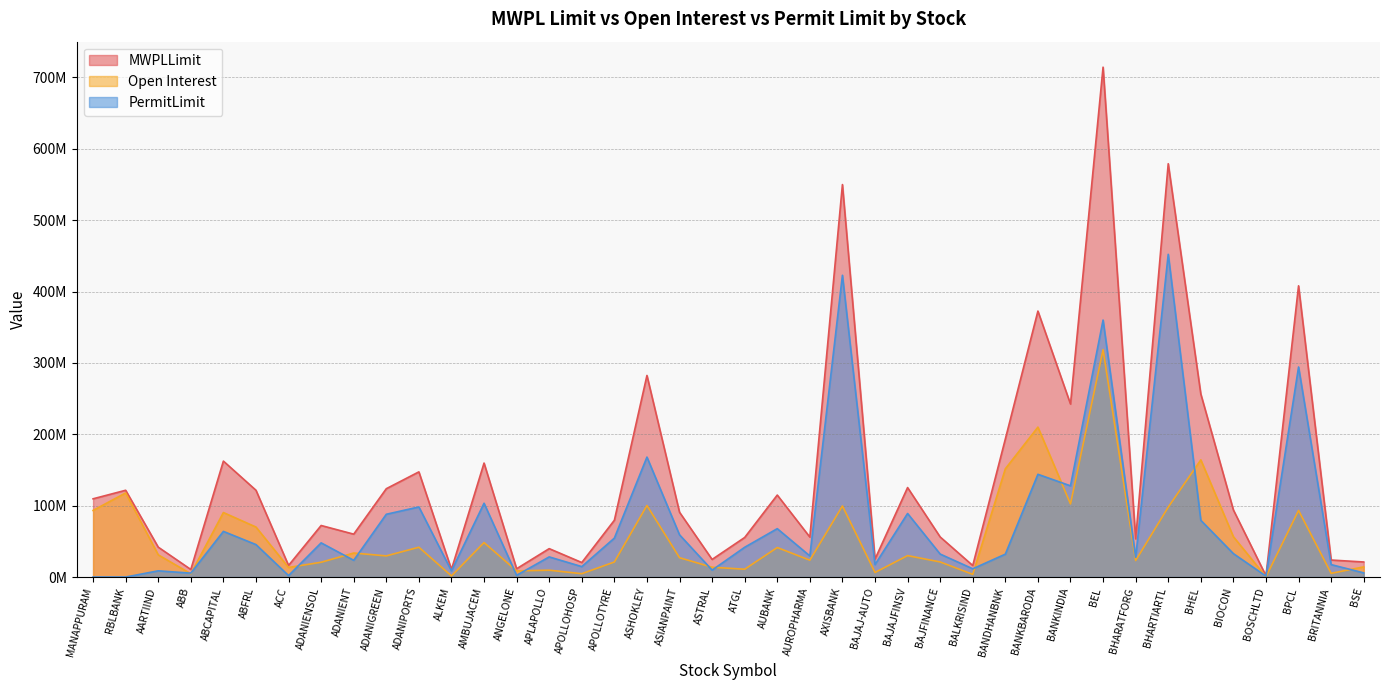

The MWPLLimit series shows 28566912 at ACC. True or false?

False